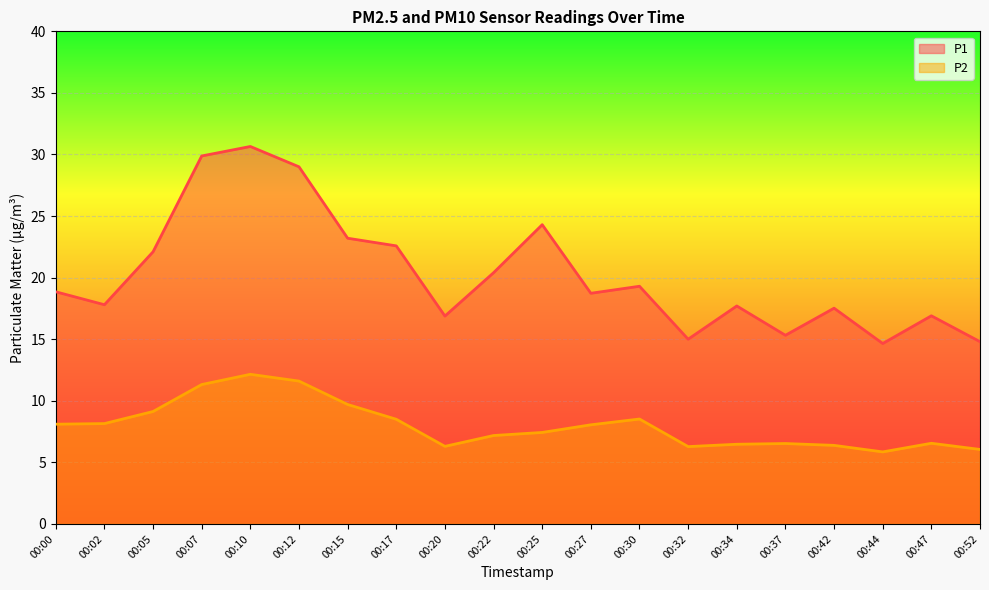

At which label does P2 first exceed 8?

00:00